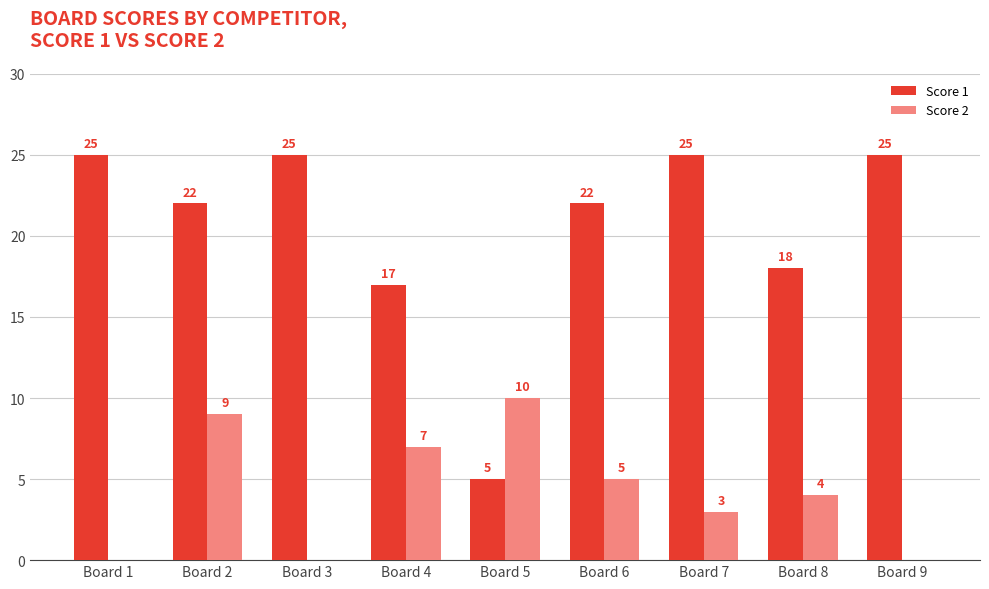

The value of Score 2 at Board 8 is 4. True or false?

True